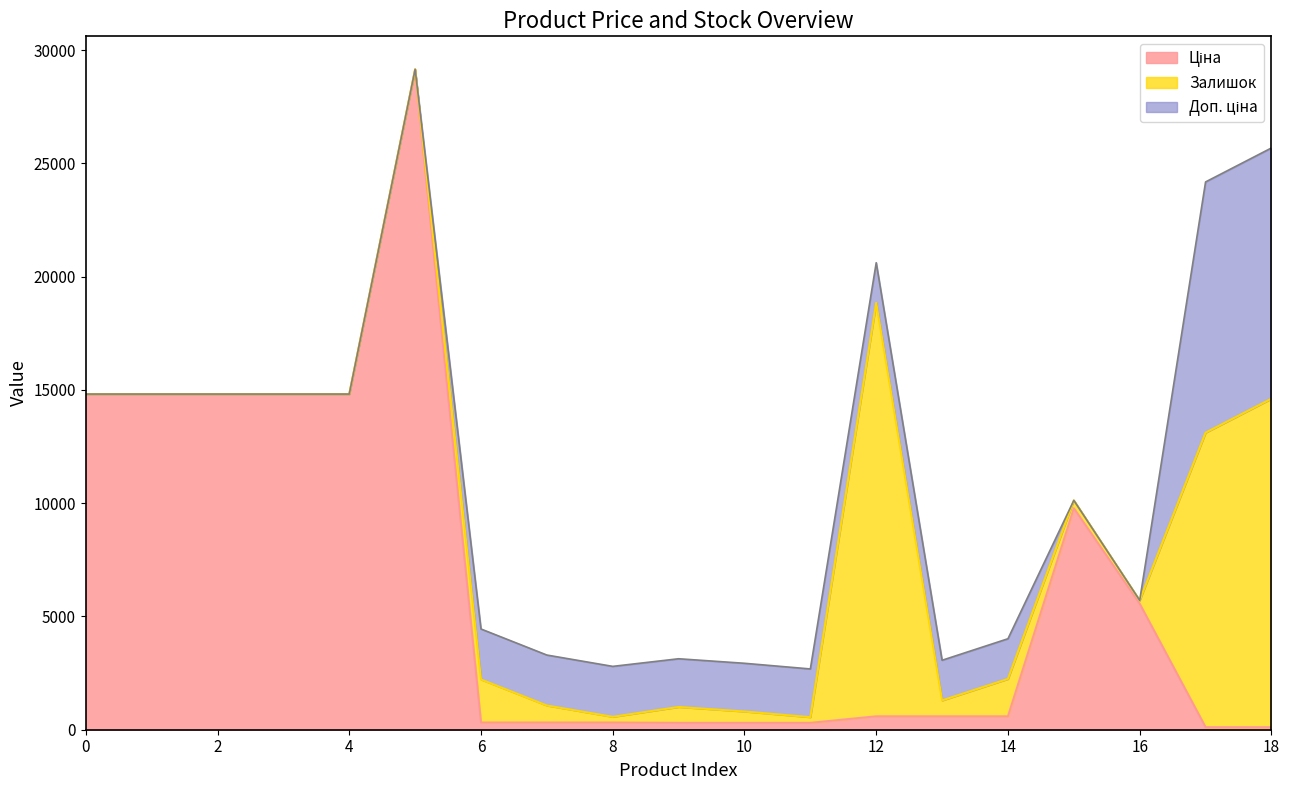

How many lines are shown in the chart?

3